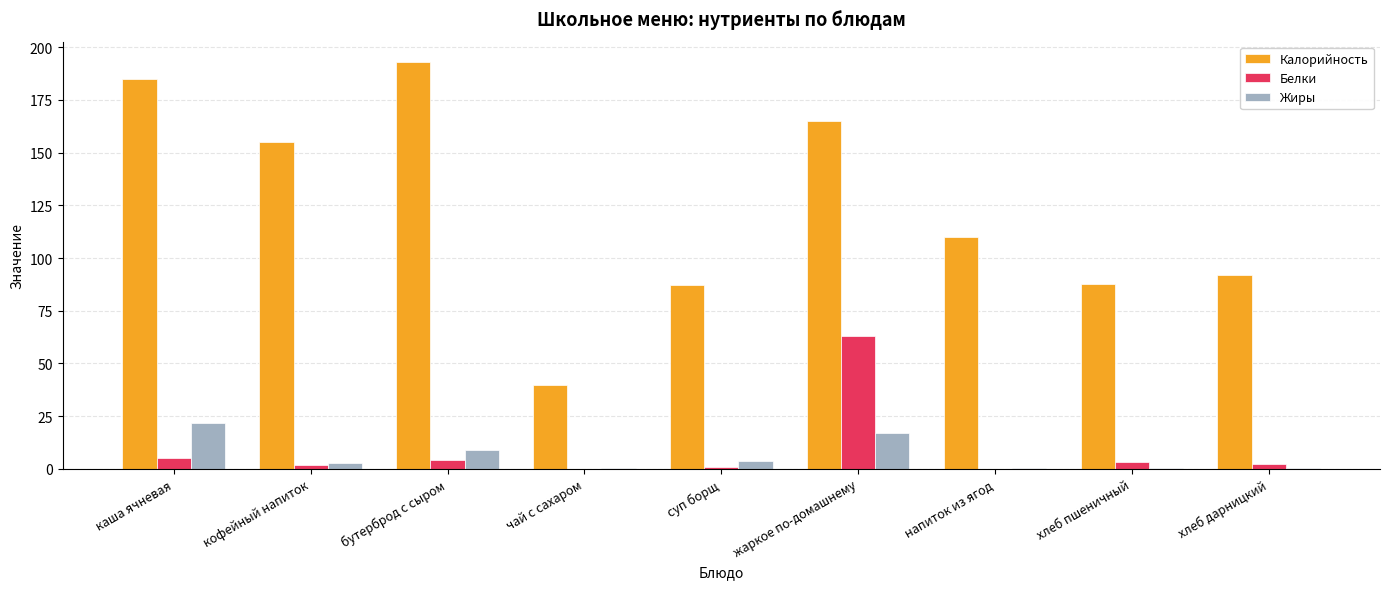

At which label is Жиры closest to 11?

бутерброд с сыром